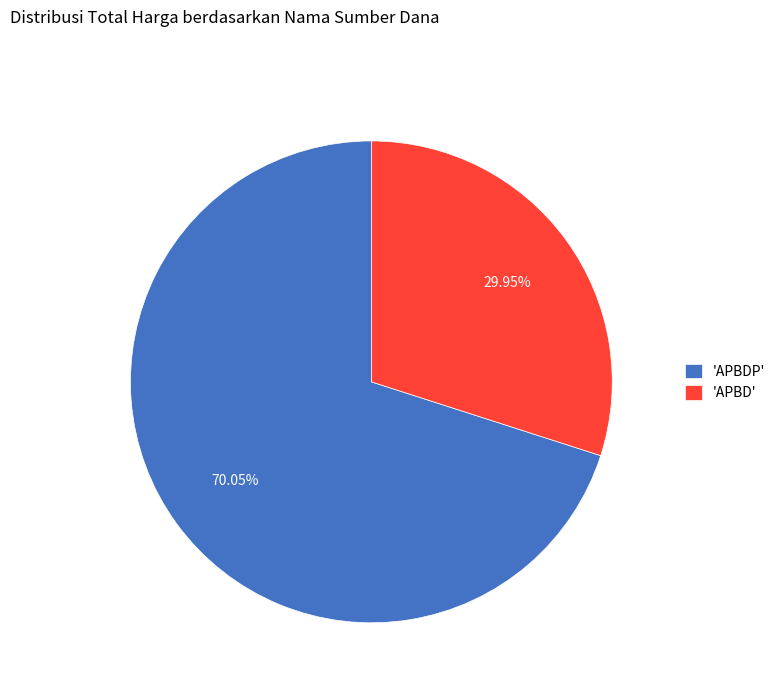

Which slice represents more than half of the pie?

'APBDP'